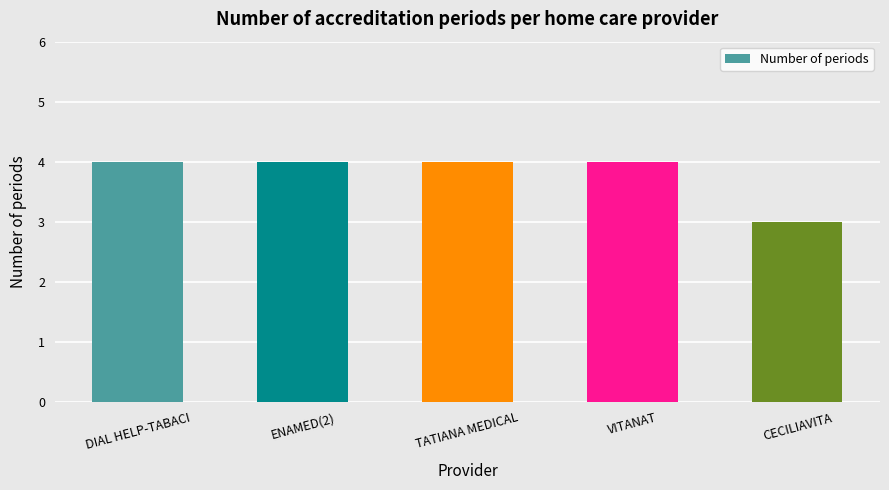

What is the maximum value shown in the chart?

4